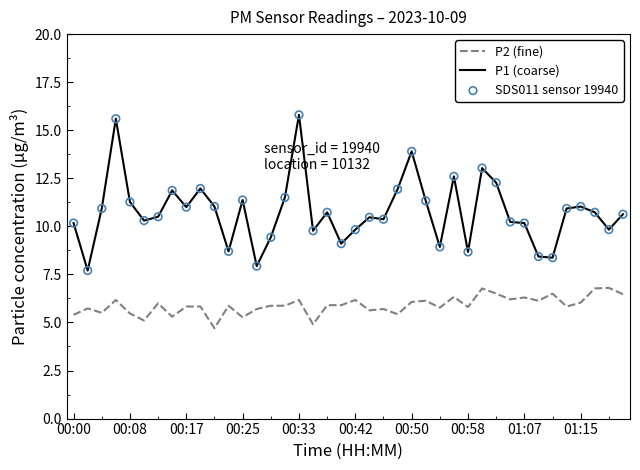

Which series has the widest spread of values?

P1 (coarse)